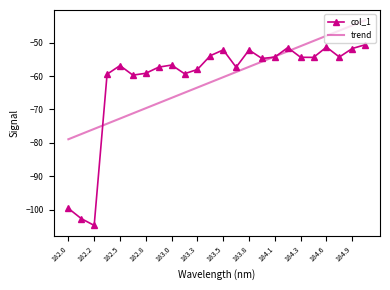

List the series in order of their peak value, lowest first.

col_1, trend